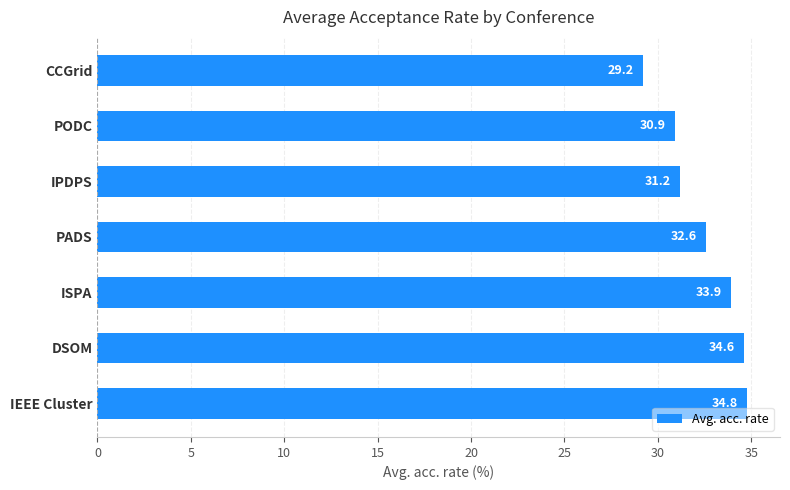

How many categories are shown in the chart?

7